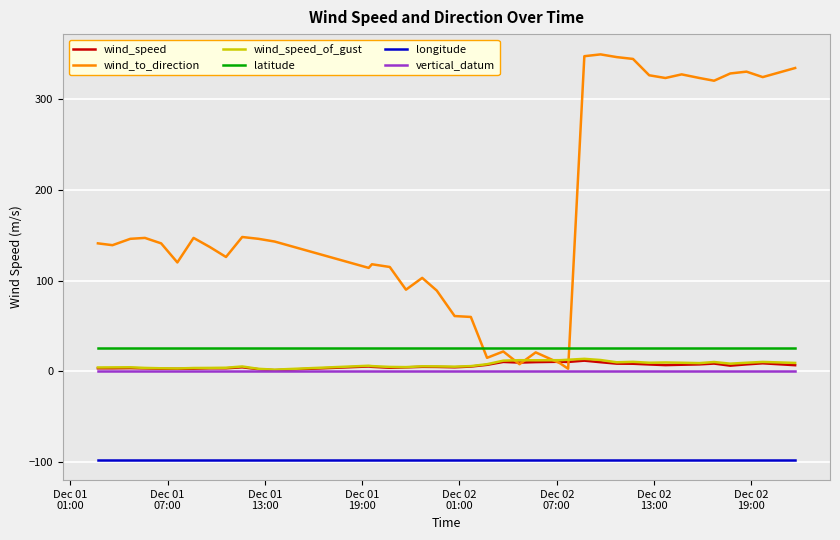

What is the maximum value shown in the chart?

349.0